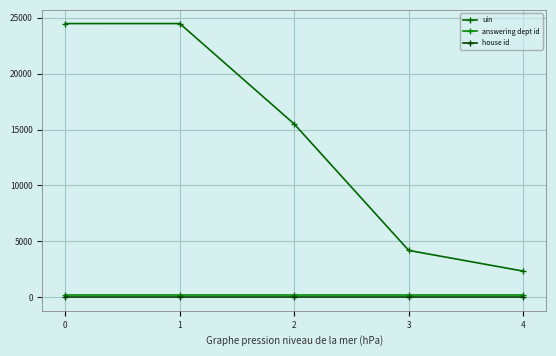

The value of uin at 2 is 8584. True or false?

False